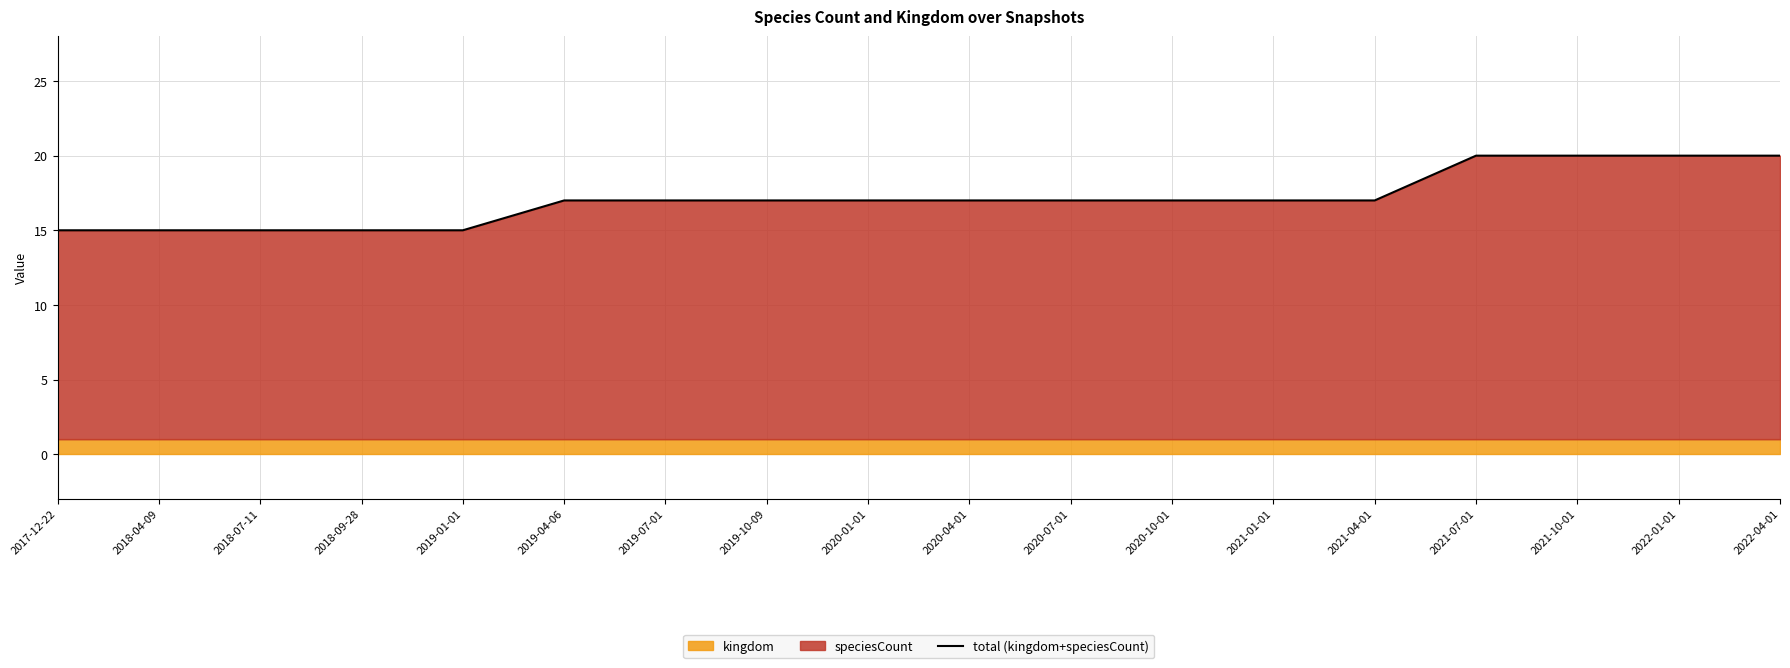

Reading right to left, transcribe all the data shown in this chart.

2022-04-01=20	2022-01-01=20	2021-10-01=20	2021-07-01=20	2021-04-01=17	2021-01-01=17	2020-10-01=17	2020-07-01=17	2020-04-01=17	2020-01-01=17	2019-10-09=17	2019-07-01=17	2019-04-06=17	2019-01-01=15	2018-09-28=15	2018-07-11=15	2018-04-09=15	2017-12-22=15